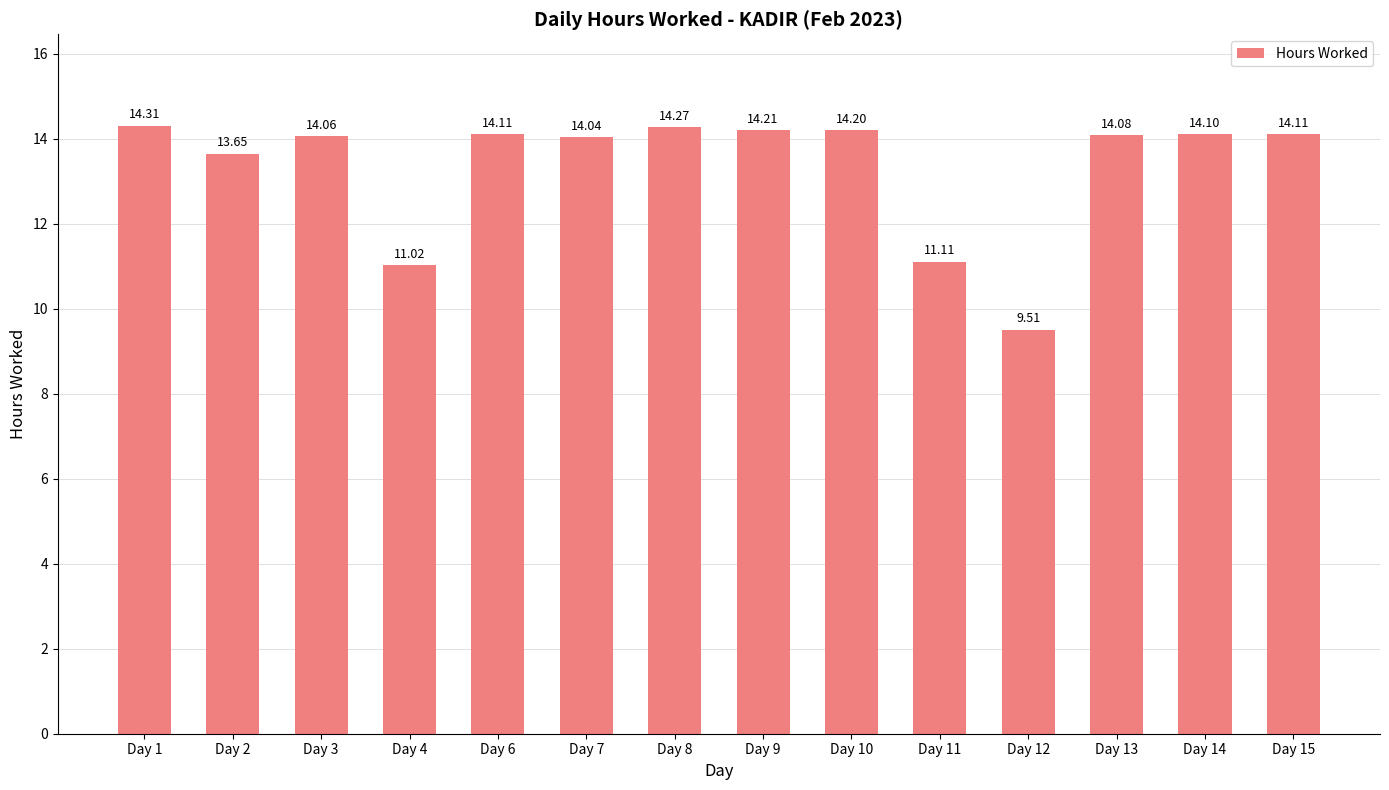

The value at Day 13 is 14.1. True or false?

True